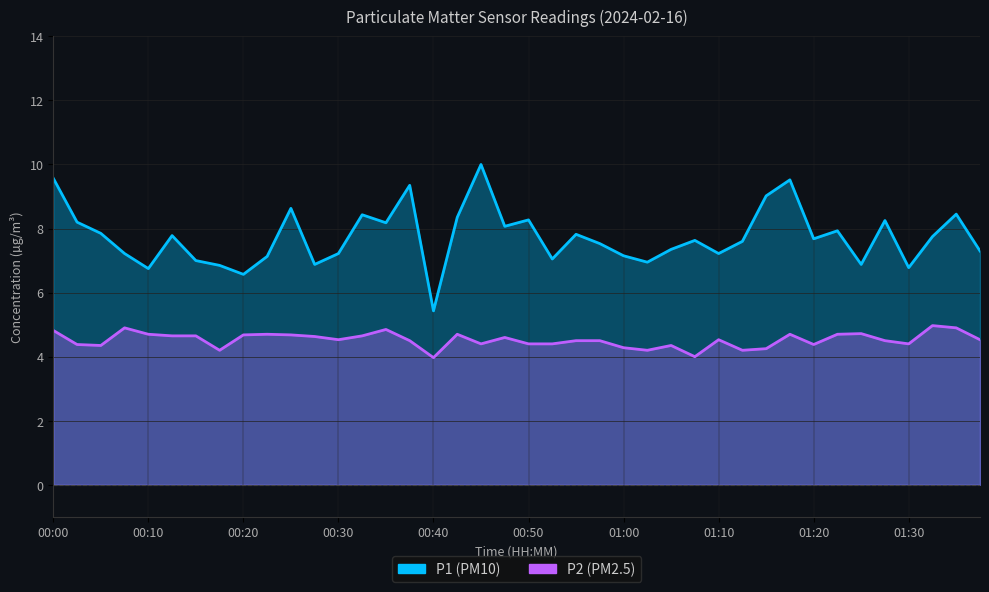

What position from the left is 00:50?

21